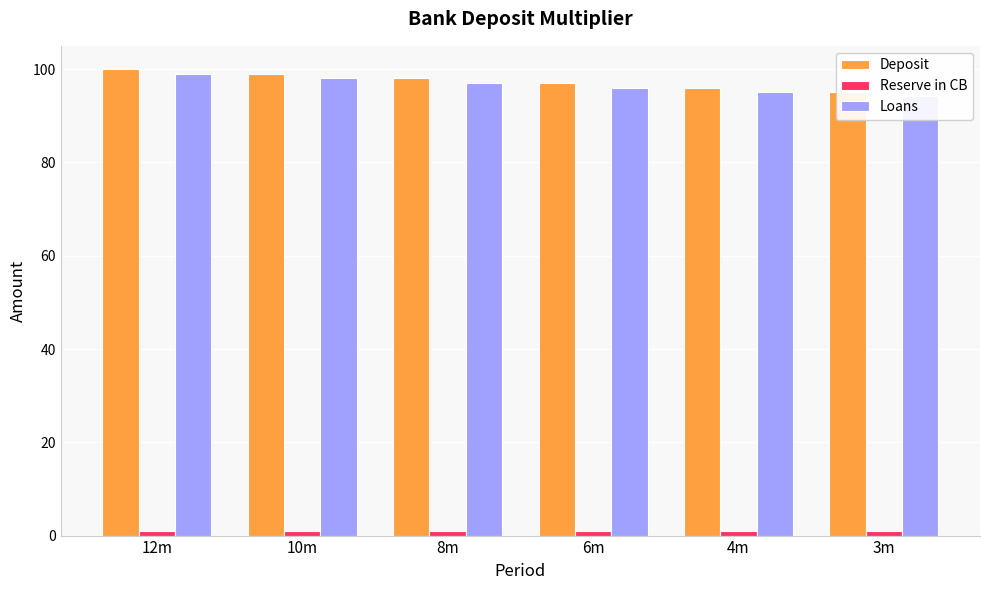

At which category does the chart reach its peak across all series?

12m